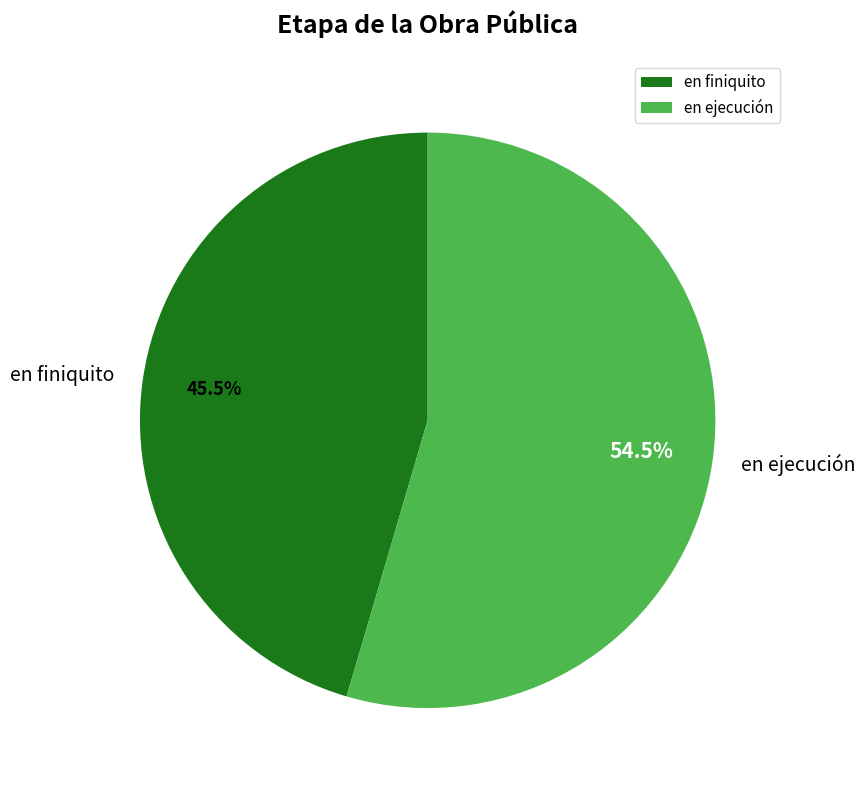

Between en ejecución and en finiquito, which is larger?

en ejecución